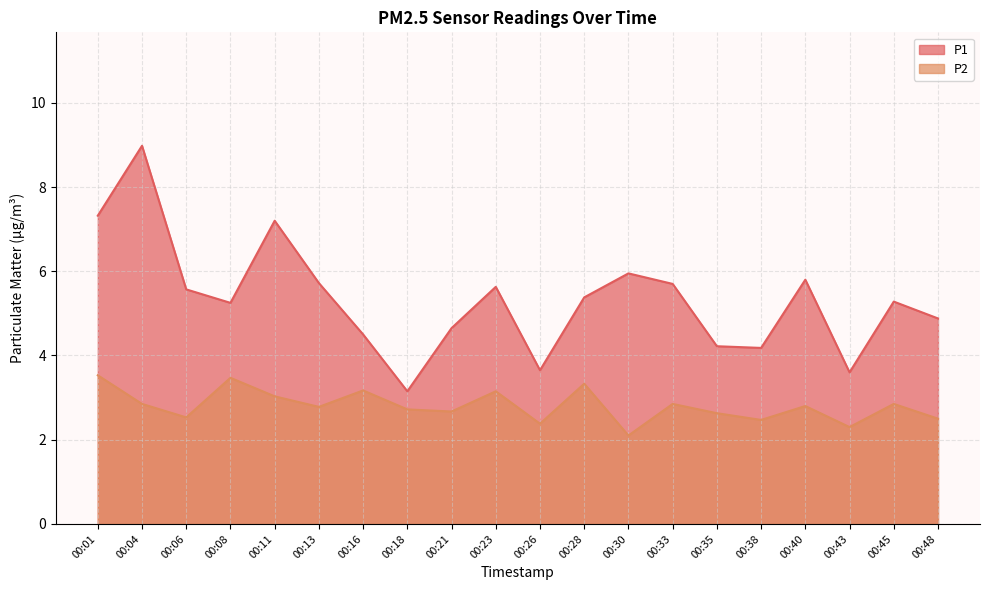

At which category is the sum across all series the highest?

00:04